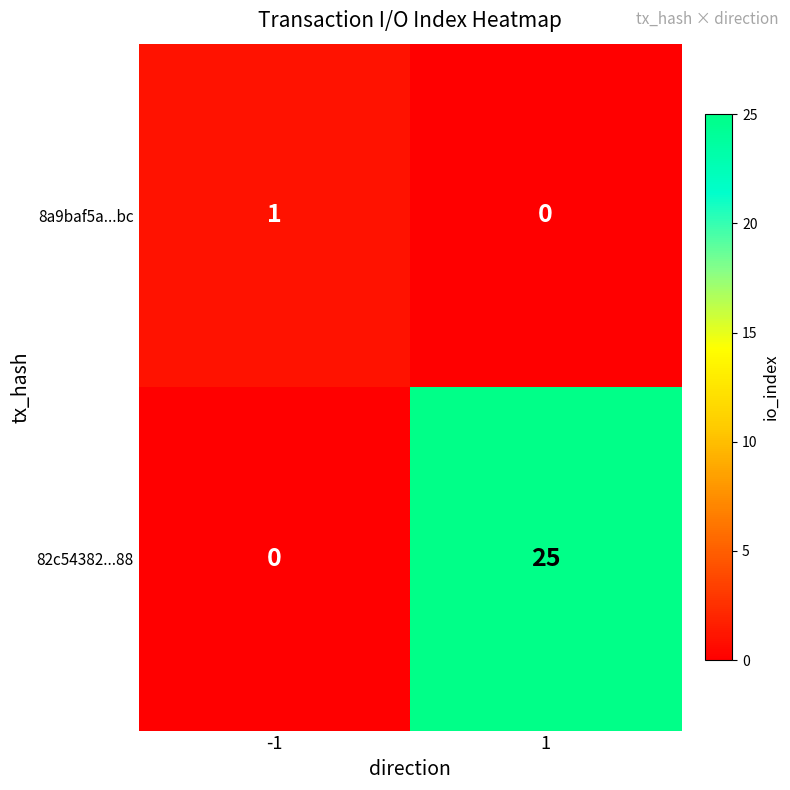

The 82c54382...88 series shows 39 at 1. True or false?

False